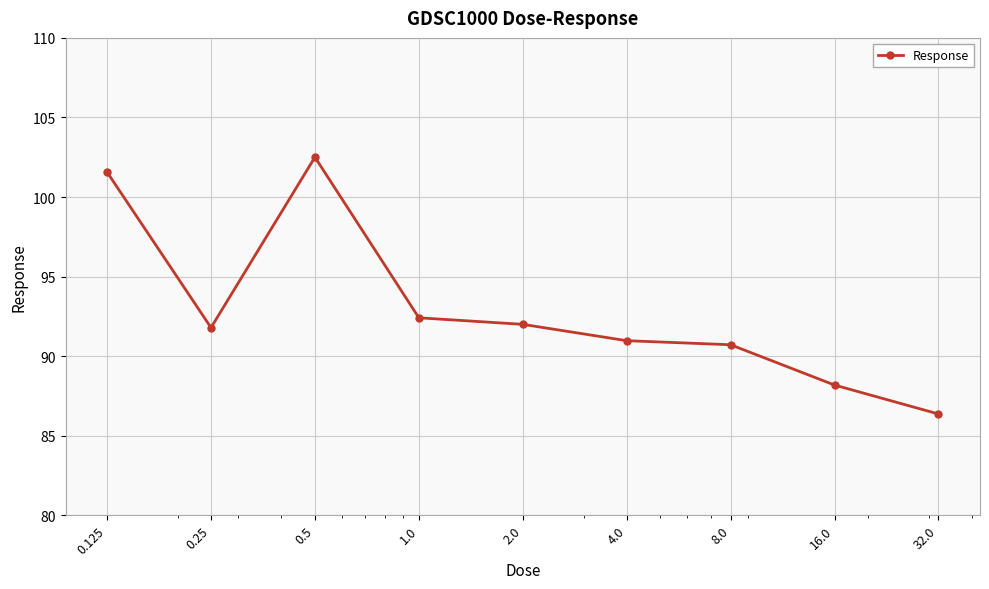

True or false: the data has more than 1 interior local peaks.

False